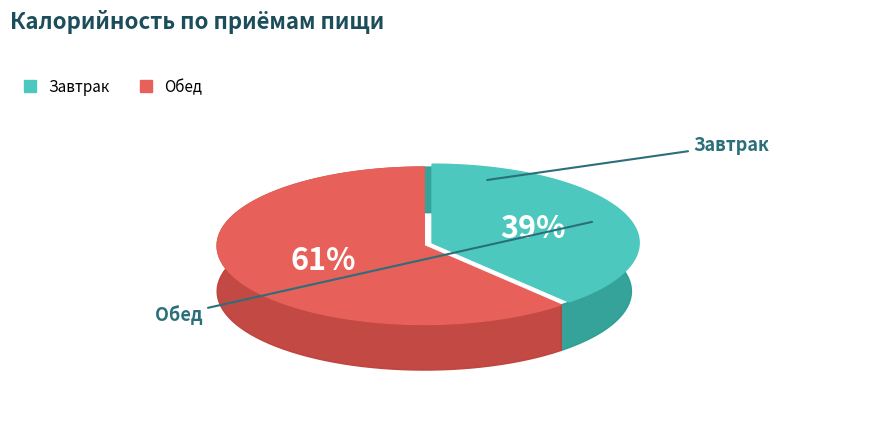

What is the total percentage of Обед and Завтрак?

100.0%